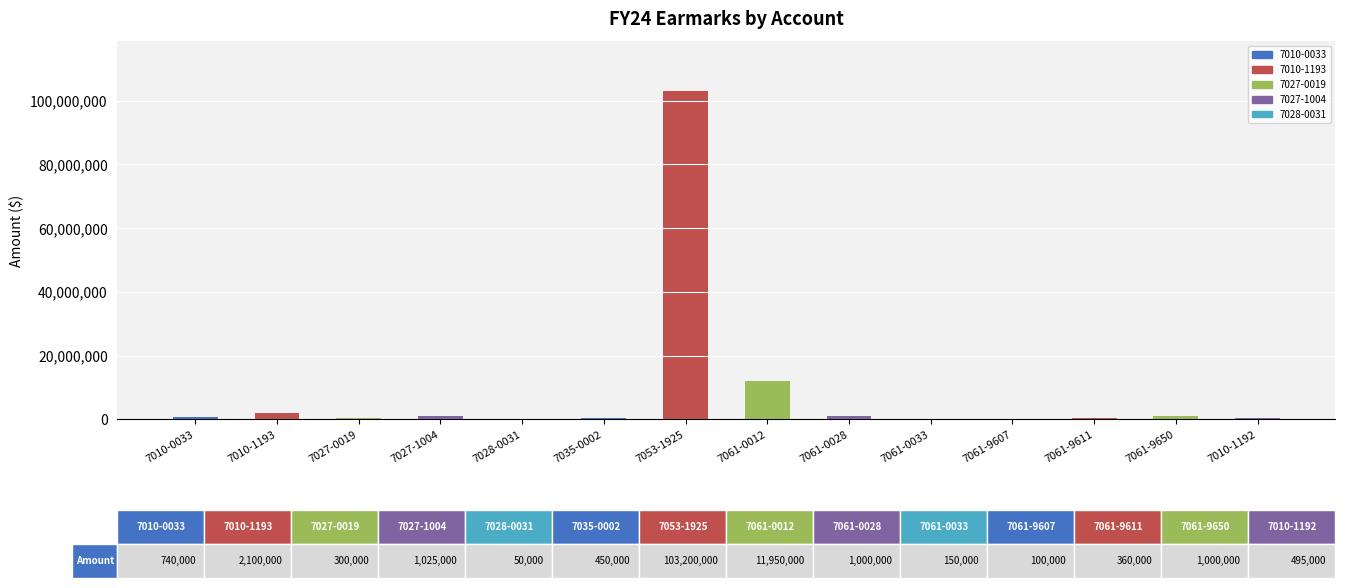

How many categories are shown in the chart?

14